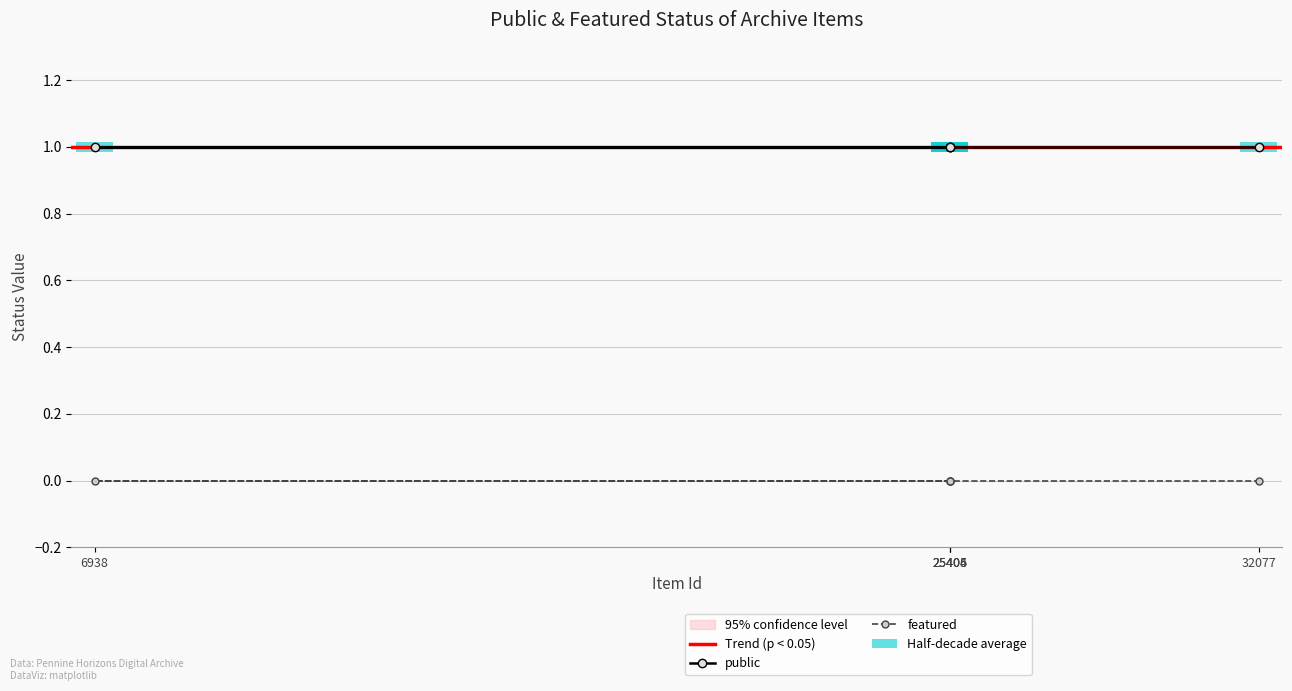

List the series in order of their peak value, highest first.

public, featured